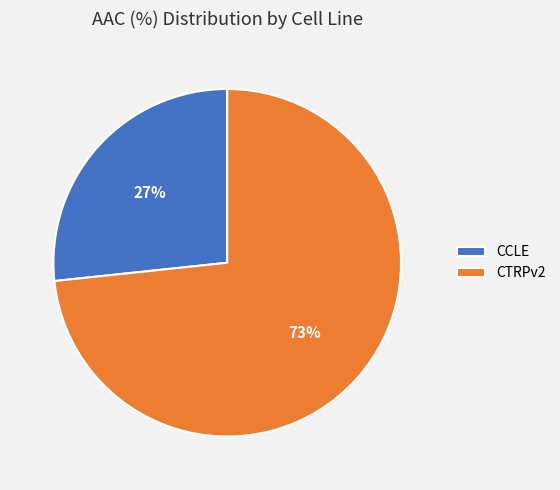

To the nearest percent, what percentage of the pie is CCLE?

27%